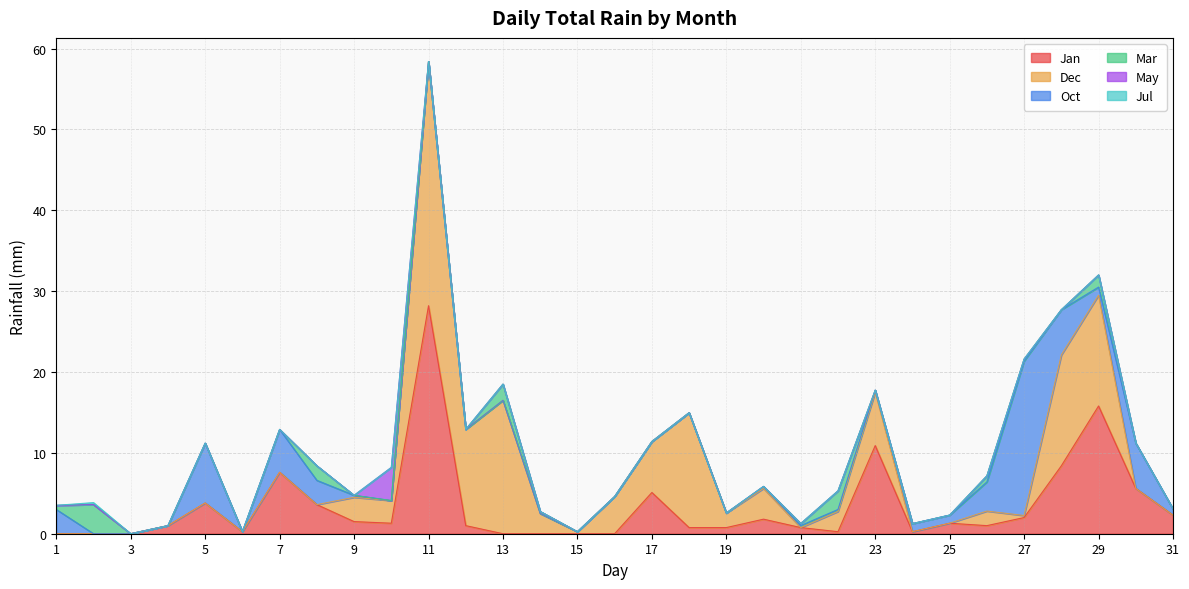

The Dec series shows 1.8 at 26. True or false?

True